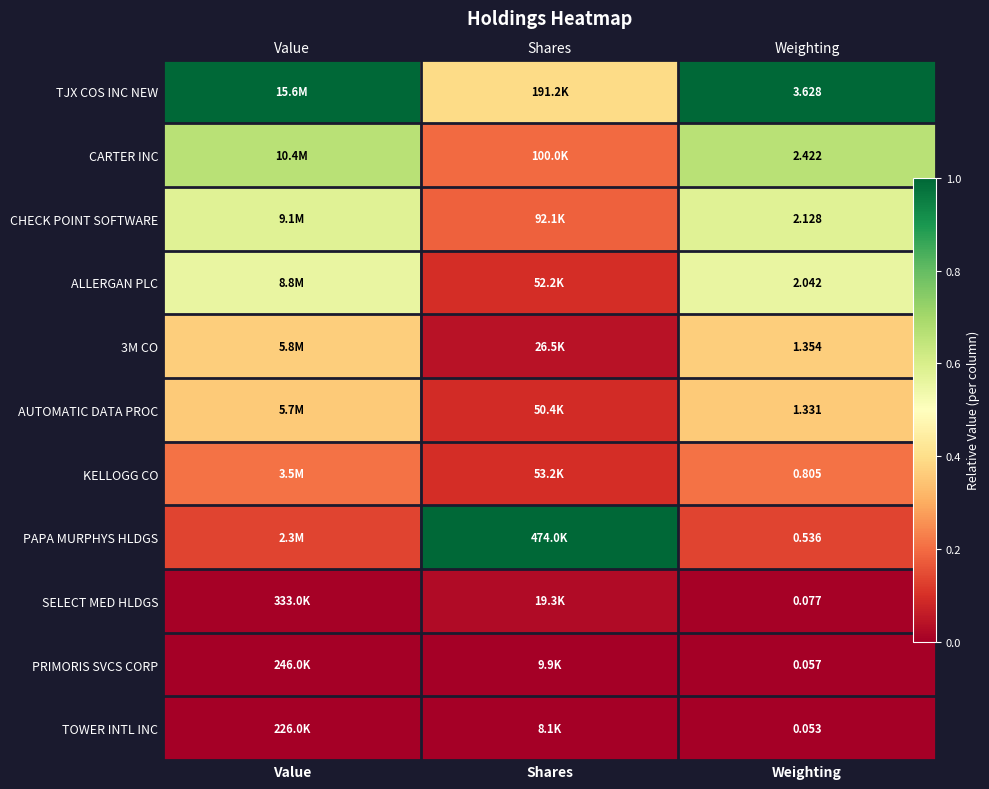

How many series are shown in this chart?

11